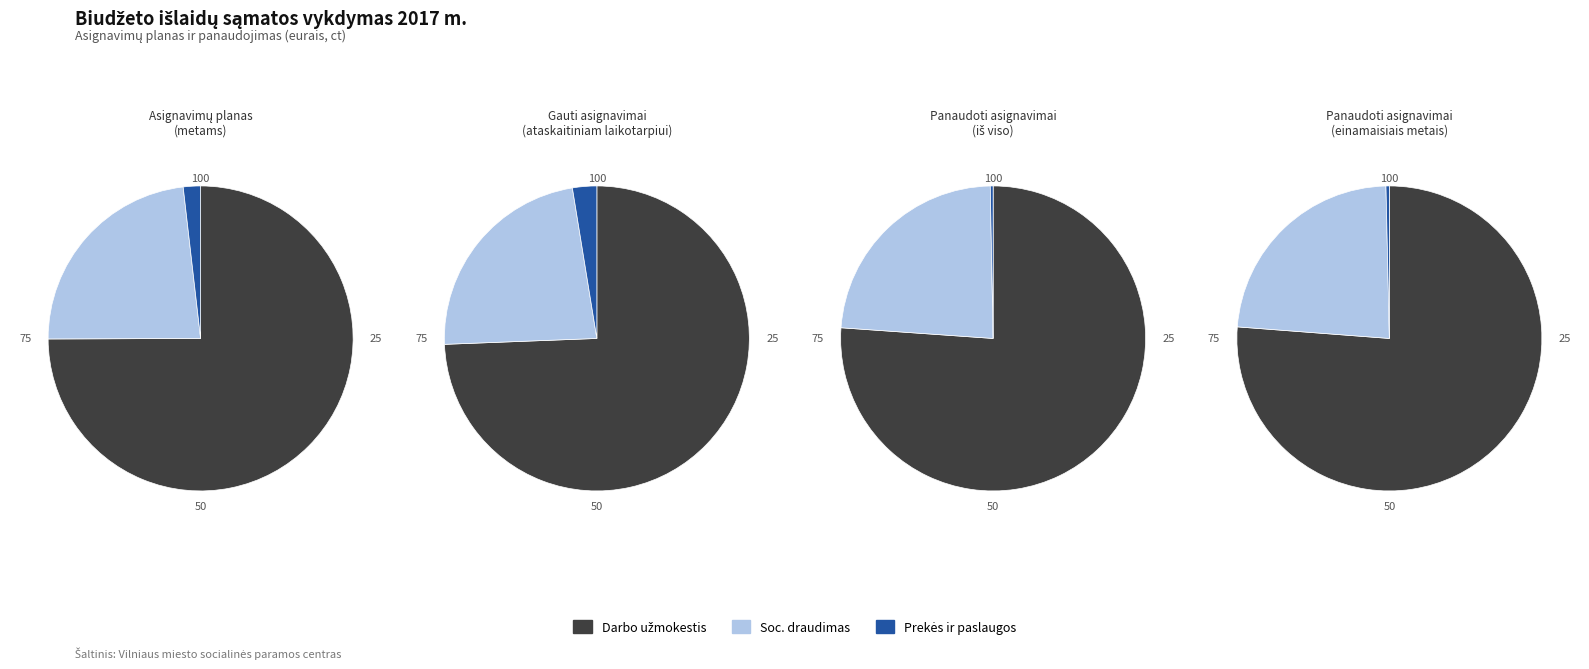

What is the largest slice in the pie chart?

Darbo užmokestis